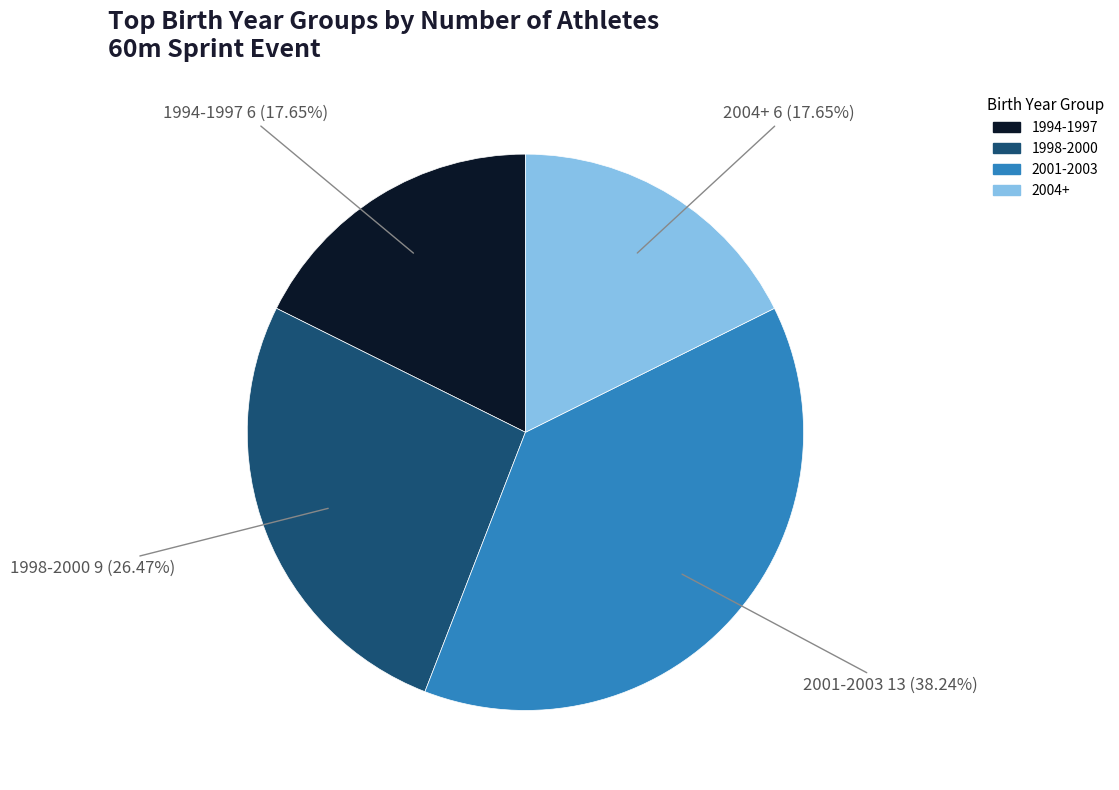

Combined, do 2001-2003 and 1994-1997 account for over 50%?

Yes